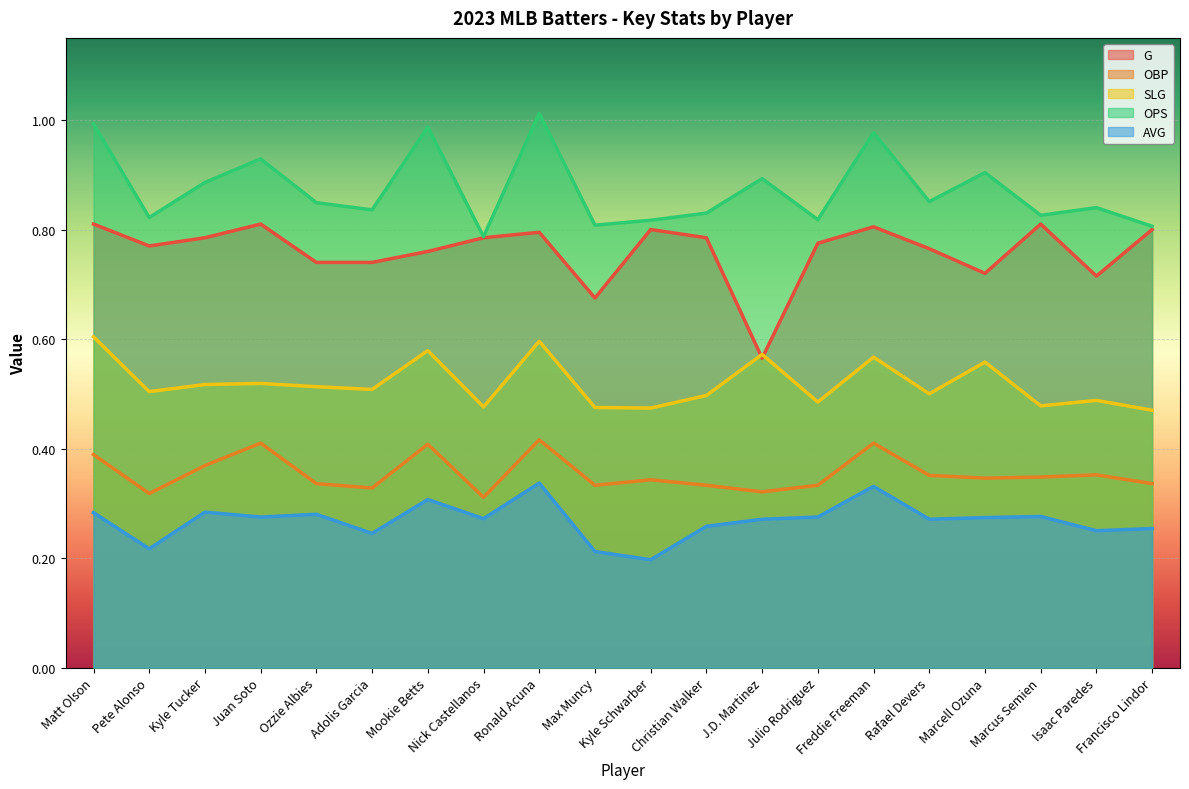

What is the value of the SLG point at the 4th from the left?

0.5